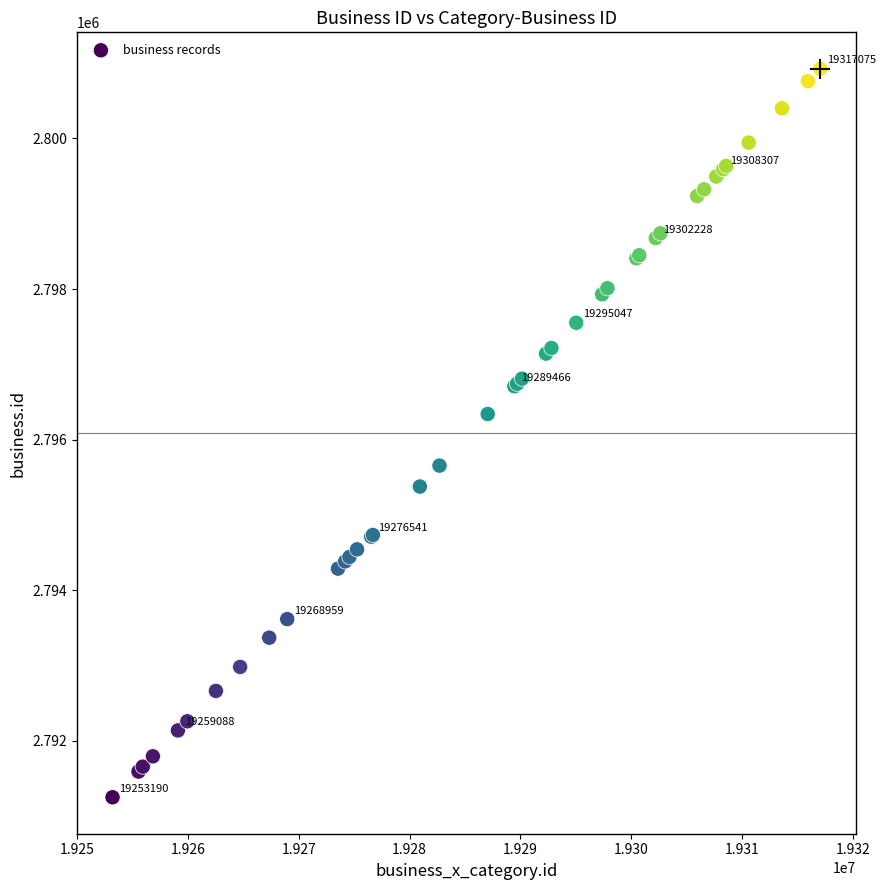

What Y value in the scatter plot is closest to 2796088?

2796341